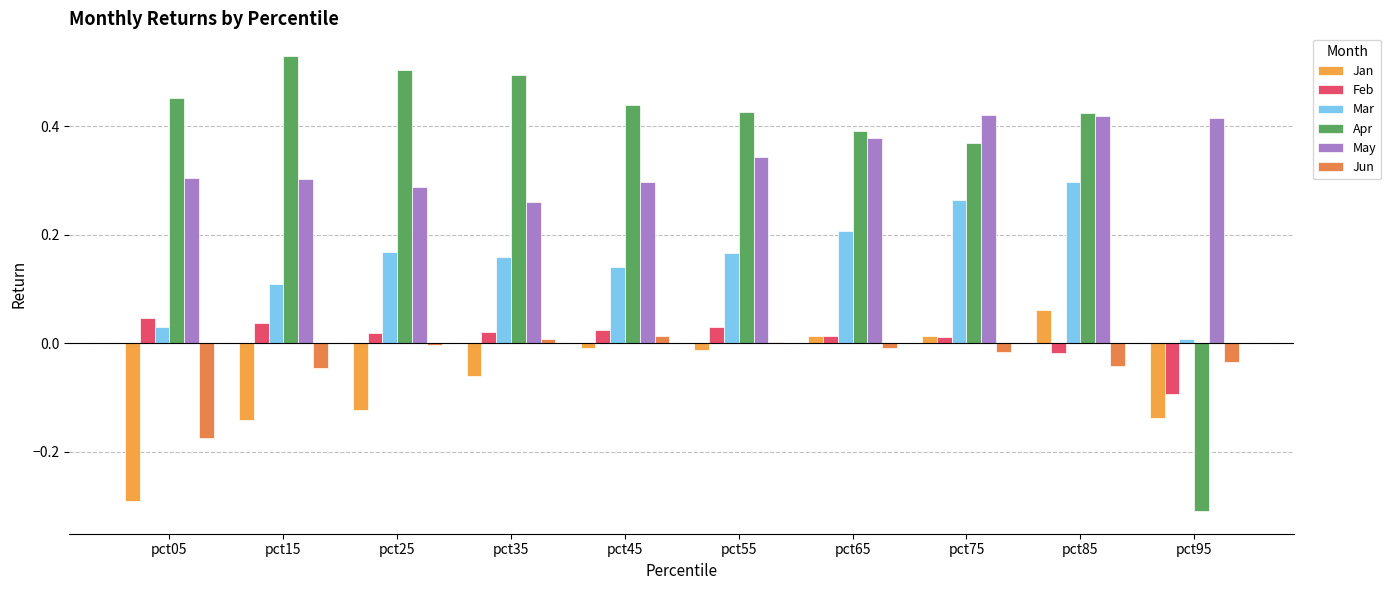

Reading left to right, what are all the values shown in this chart?

Jan: pct05=-0.3	pct15=-0.1	pct25=-0.1	pct35=-0.1	pct45=-0.0	pct55=-0.0	pct65=0.0	pct75=0.0	pct85=0.1	pct95=-0.1
Feb: pct05=0.0	pct15=0.0	pct25=0.0	pct35=0.0	pct45=0.0	pct55=0.0	pct65=0.0	pct75=0.0	pct85=-0.0	pct95=-0.1
Mar: pct05=0.0	pct15=0.1	pct25=0.2	pct35=0.2	pct45=0.1	pct55=0.2	pct65=0.2	pct75=0.3	pct85=0.3	pct95=0.0
Apr: pct05=0.5	pct15=0.5	pct25=0.5	pct35=0.5	pct45=0.4	pct55=0.4	pct65=0.4	pct75=0.4	pct85=0.4	pct95=-0.3
May: pct05=0.3	pct15=0.3	pct25=0.3	pct35=0.3	pct45=0.3	pct55=0.3	pct65=0.4	pct75=0.4	pct85=0.4	pct95=0.4
Jun: pct05=-0.2	pct15=-0.0	pct25=-0.0	pct35=0.0	pct45=0.0	pct55=0.0	pct65=-0.0	pct75=-0.0	pct85=-0.0	pct95=-0.0